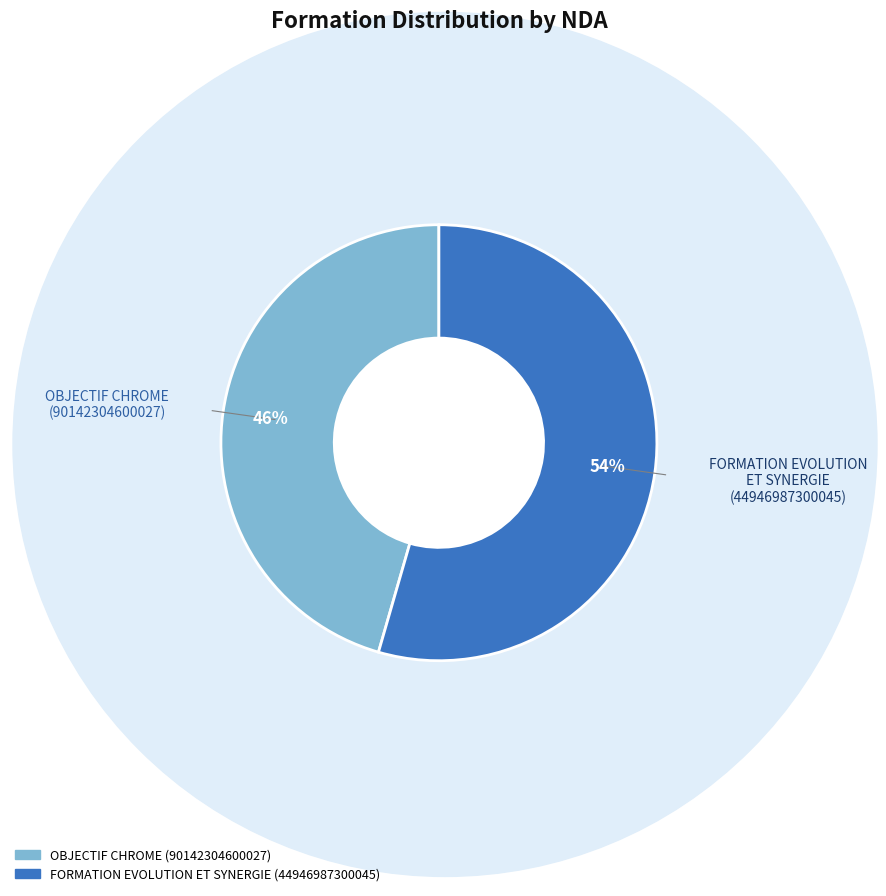

Is it true that FORMATION EVOLUTION ET SYNERGIE (44946987300045) is 54% of the pie?

True